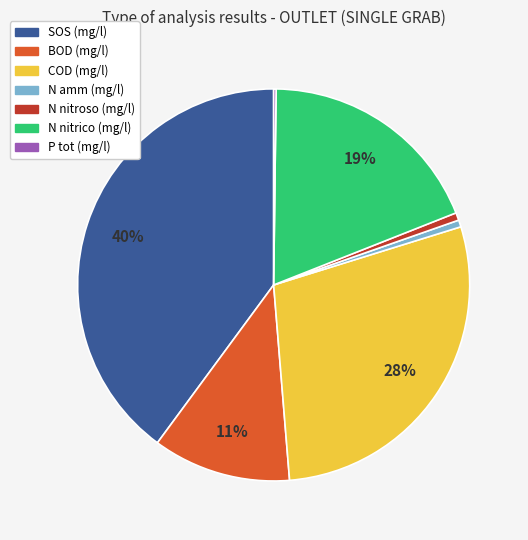

Does BOD (mg/l) represent more than half of the total?

No